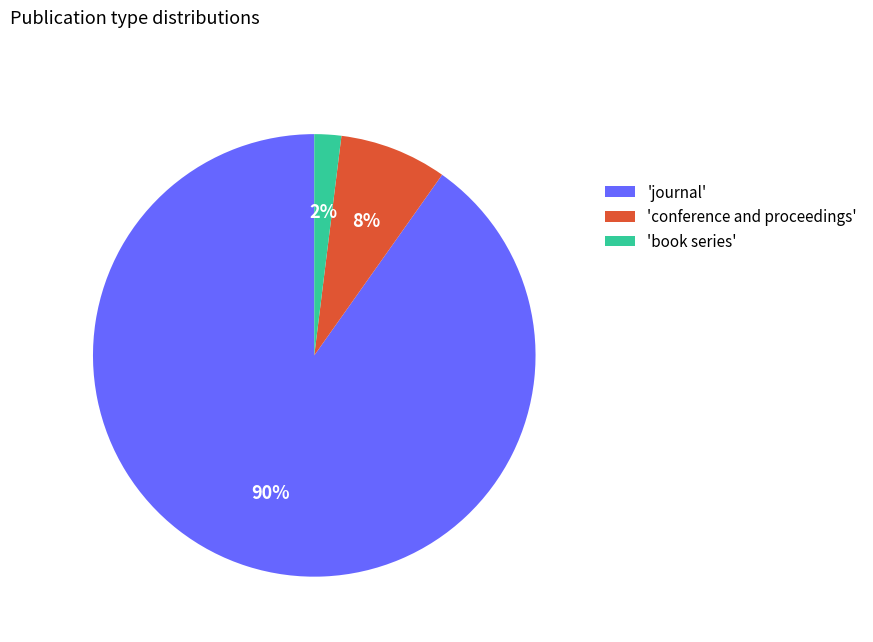

Which has a higher value, 'book series' or 'conference and proceedings'?

'conference and proceedings'